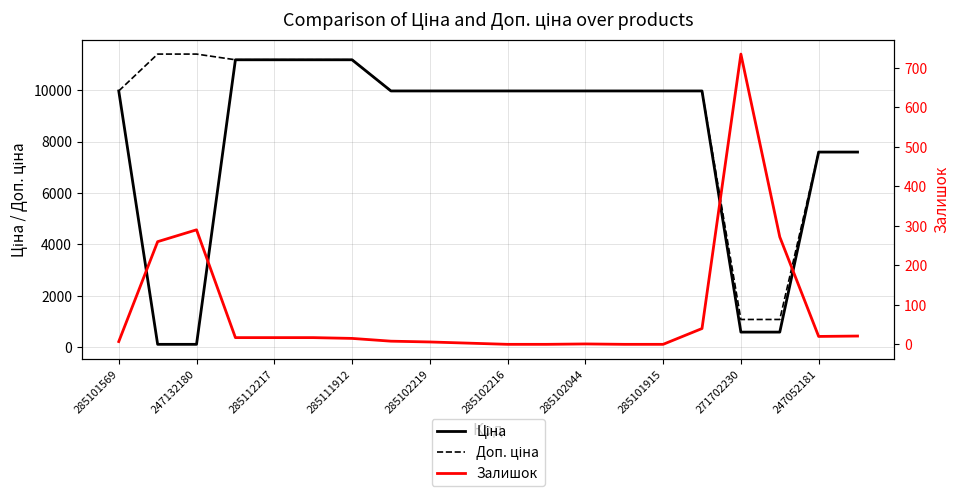

How many intersections are there between Залишок and Ціна?

4